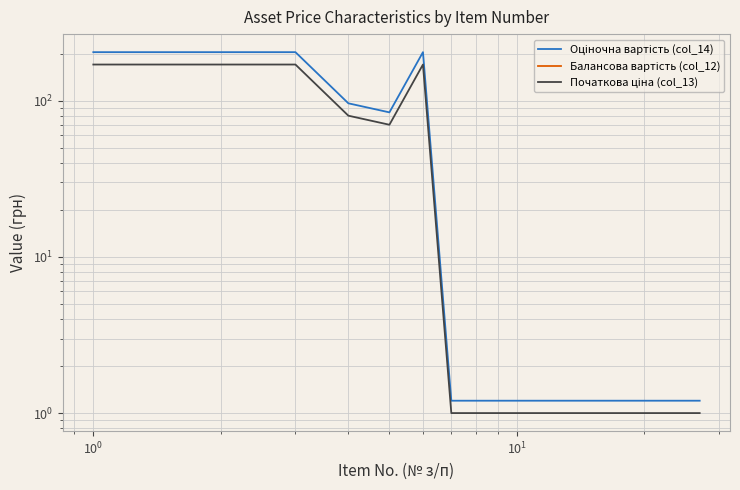

Which series has the widest spread of values?

Оціночна вартість (col_14)